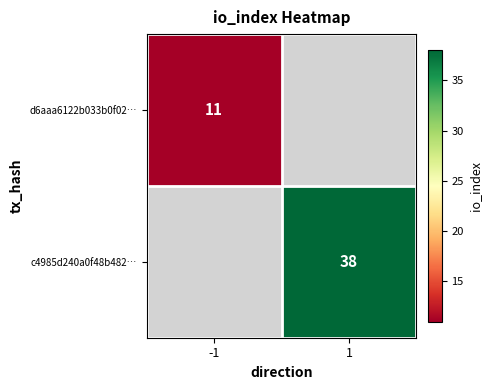

Is the value of c4985d240a0f48b482… at 1 greater than the value of d6aaa6122b033b0f02… at -1?

Yes